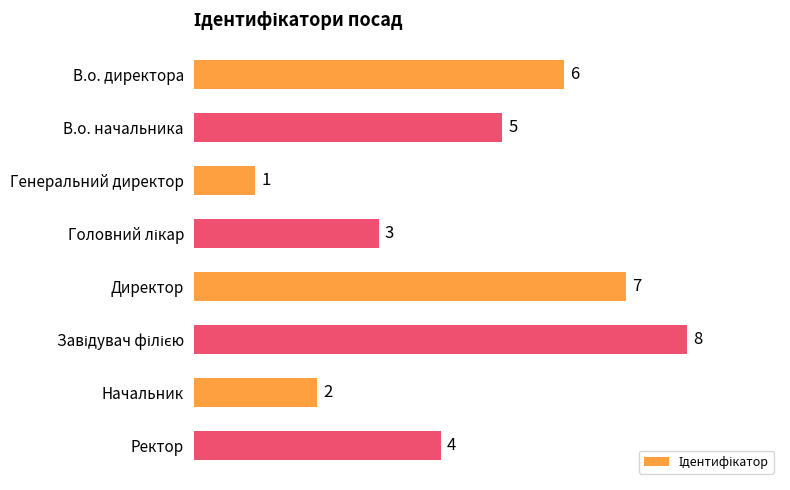

How many categories are shown in the chart?

8